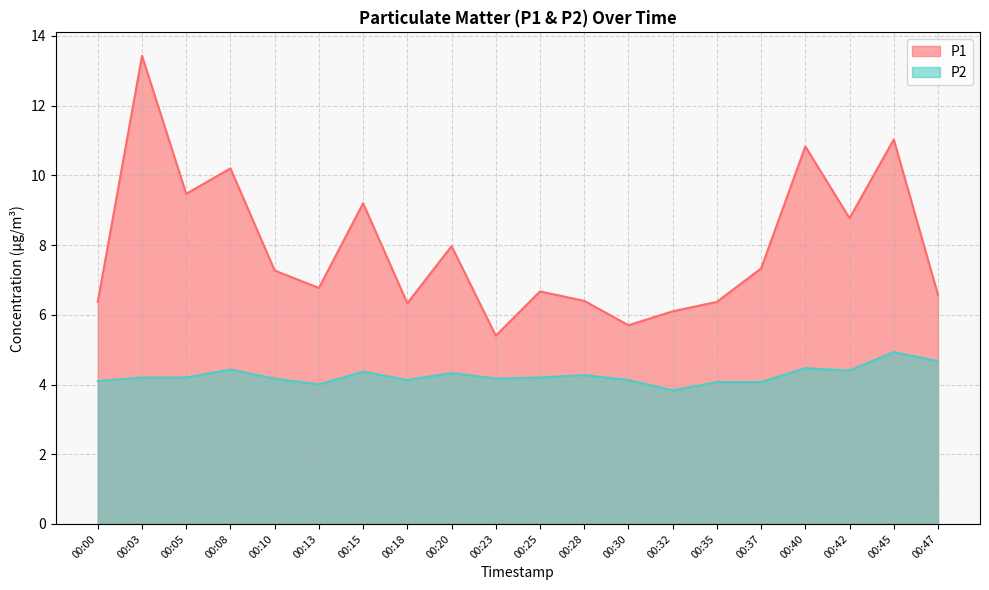

How many values in the P1 series are below 7?

10